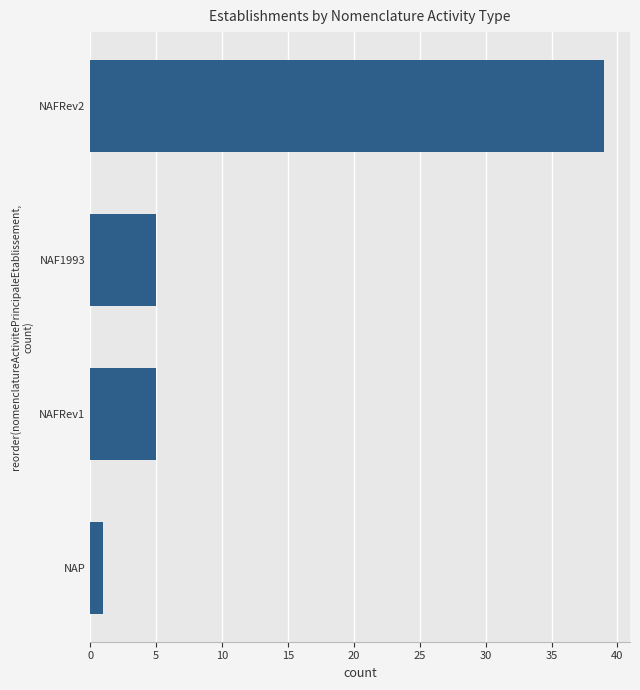

The value at NAFRev1 is 5. True or false?

True